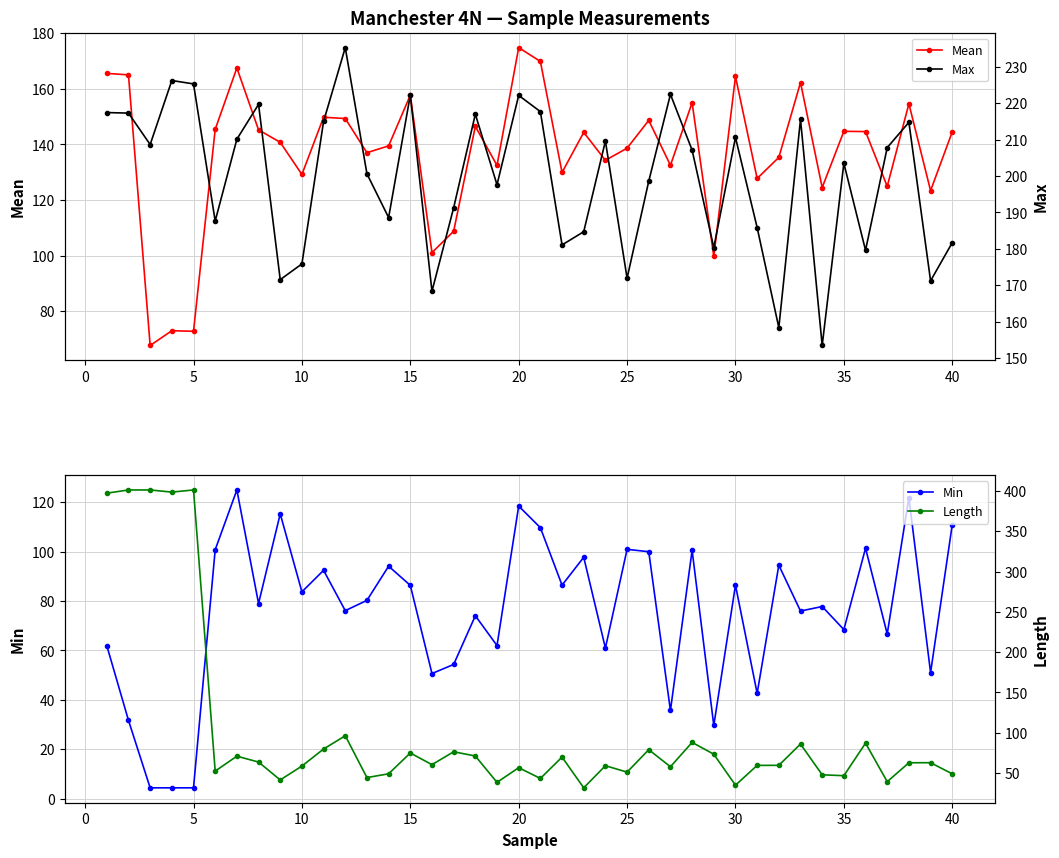

What is the lowest value of the Mean series?

67.7